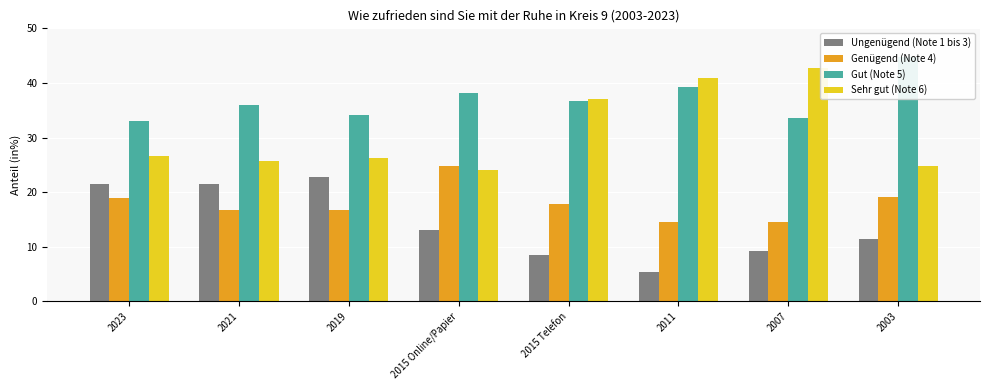

Reading right to left, what are all the values shown in this chart?

Ungenügend (Note 1 bis 3): 2003=11.4	2007=9.2	2011=5.3	2015 Telefon=8.5	2015 Online/Papier=13.1	2019=22.8	2021=21.5	2023=21.4
Genügend (Note 4): 2003=19.1	2007=14.6	2011=14.6	2015 Telefon=17.8	2015 Online/Papier=24.8	2019=16.8	2021=16.7	2023=18.9
Gut (Note 5): 2003=44.8	2007=33.5	2011=39.2	2015 Telefon=36.6	2015 Online/Papier=38.1	2019=34.2	2021=36.0	2023=33.1
Sehr gut (Note 6): 2003=24.7	2007=42.7	2011=40.9	2015 Telefon=37.1	2015 Online/Papier=24.0	2019=26.2	2021=25.7	2023=26.6